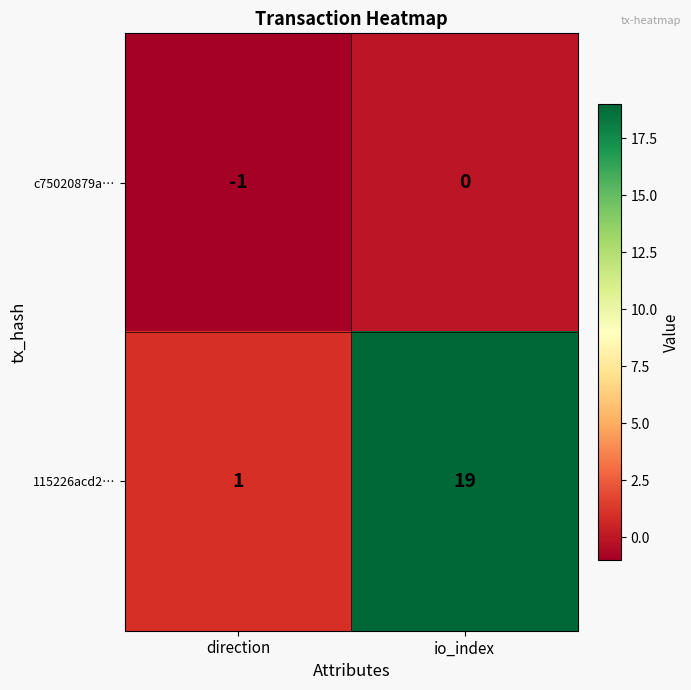

At which label is 115226acd2… closest to 10?

direction